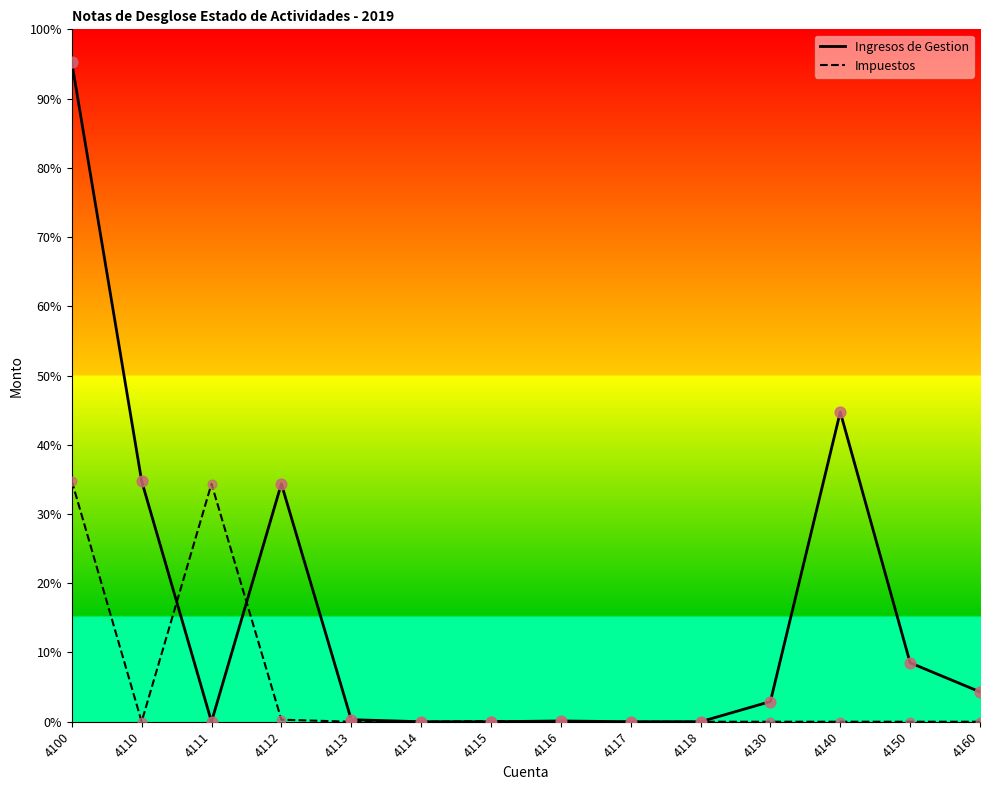

At how many categories does at least one series exceed 2121028?

7